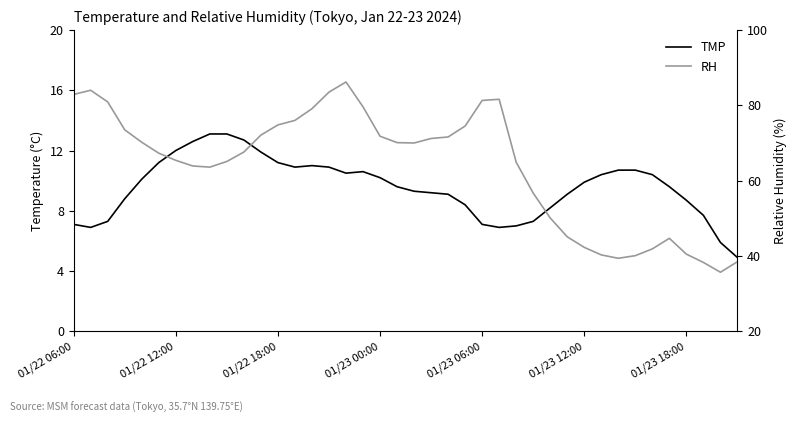

In RH, how many points are lower than both neighbors (excluding endpoints)?

4